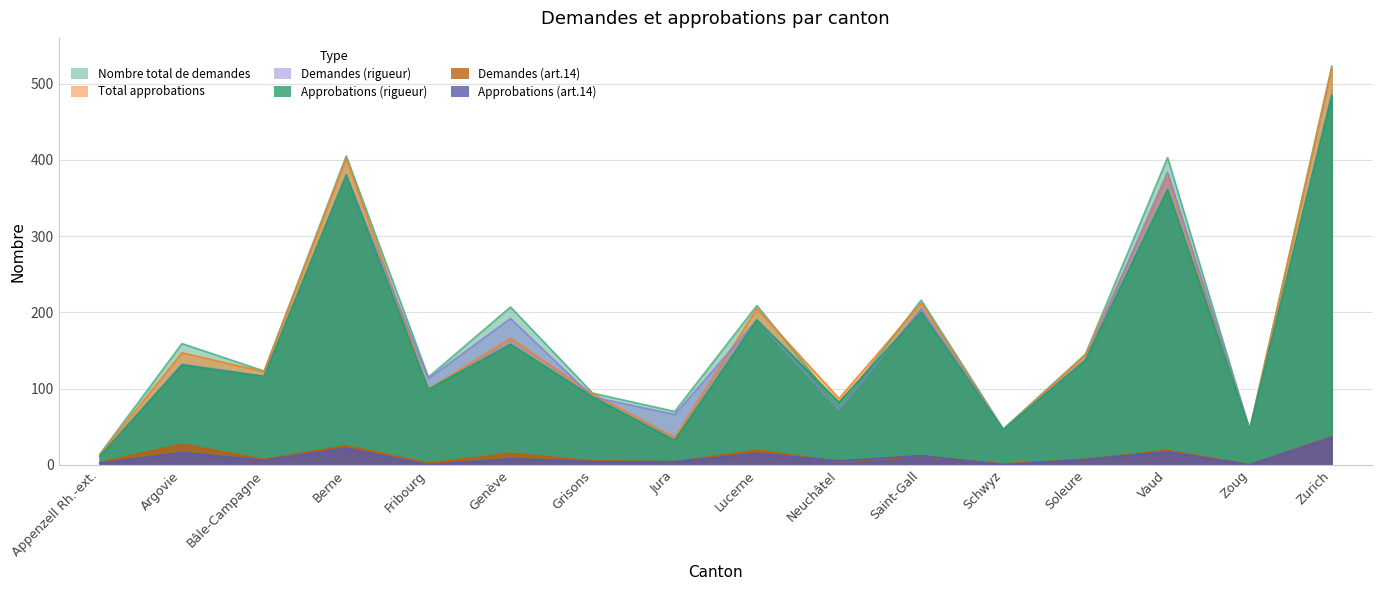

True or false: Nombre total de demandes and Demandes (art.14) intersect in this chart.

False